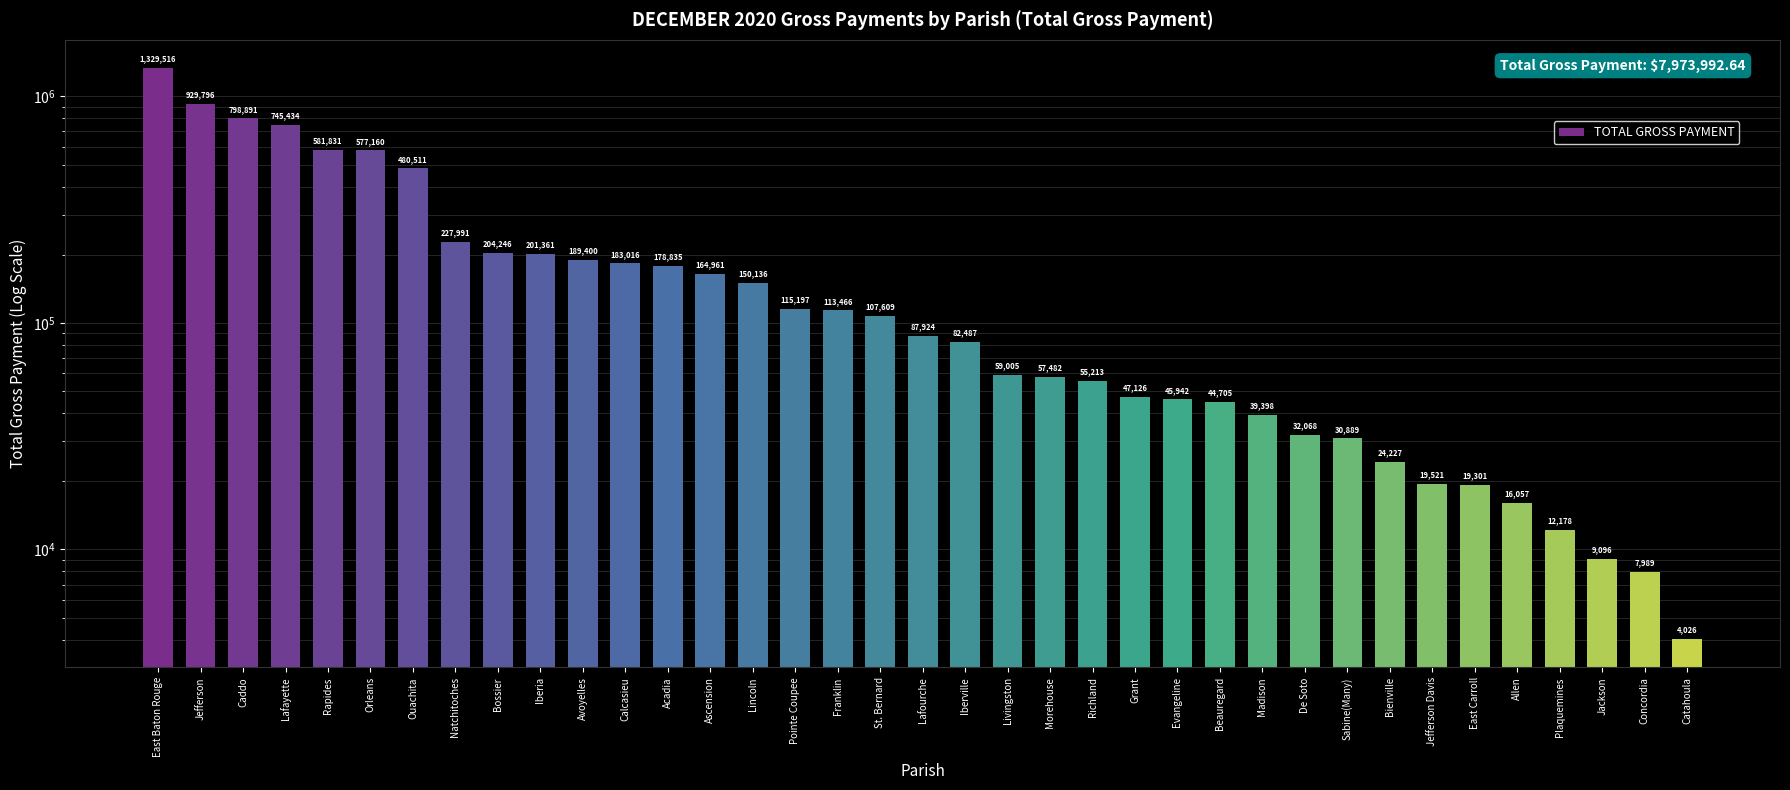

List the labels in order of value, largest first.

East Baton Rouge, Jefferson, Caddo, Lafayette, Rapides, Orleans, Ouachita, Natchitoches, Bossier, Iberia, Avoyelles, Calcasieu, Acadia, Ascension, Lincoln, Pointe Coupee, Franklin, St. Bernard, Lafourche, Iberville, Livingston, Morehouse, Richland, Grant, Evangeline, Beauregard, Madison, De Soto, Sabine(Many), Bienville, Jefferson Davis, East Carroll, Allen, Plaquemines, Jackson, Concordia, Catahoula